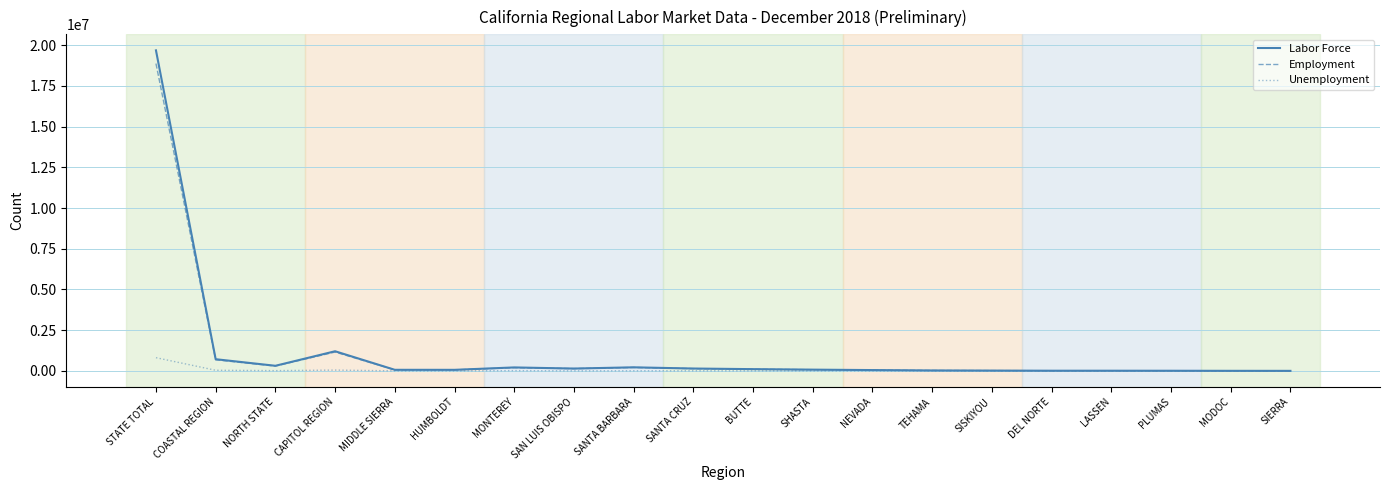

At which category is the sum across all series the highest?

STATE TOTAL